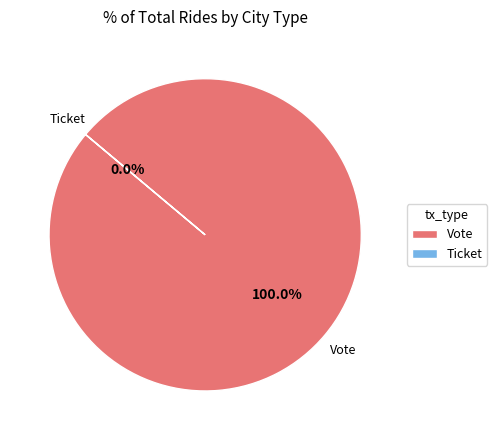

Which has a higher value, Vote or Ticket?

Vote